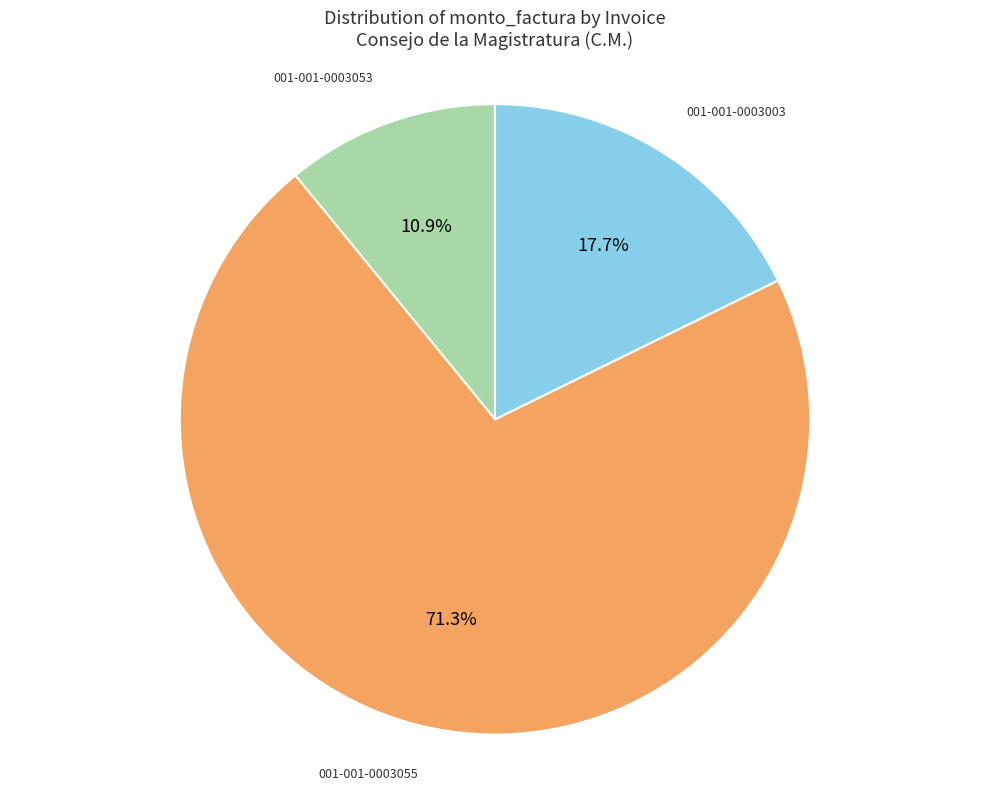

What is the ratio of the value at 001-001-0003055 to the value at 001-001-0003053?

6.5